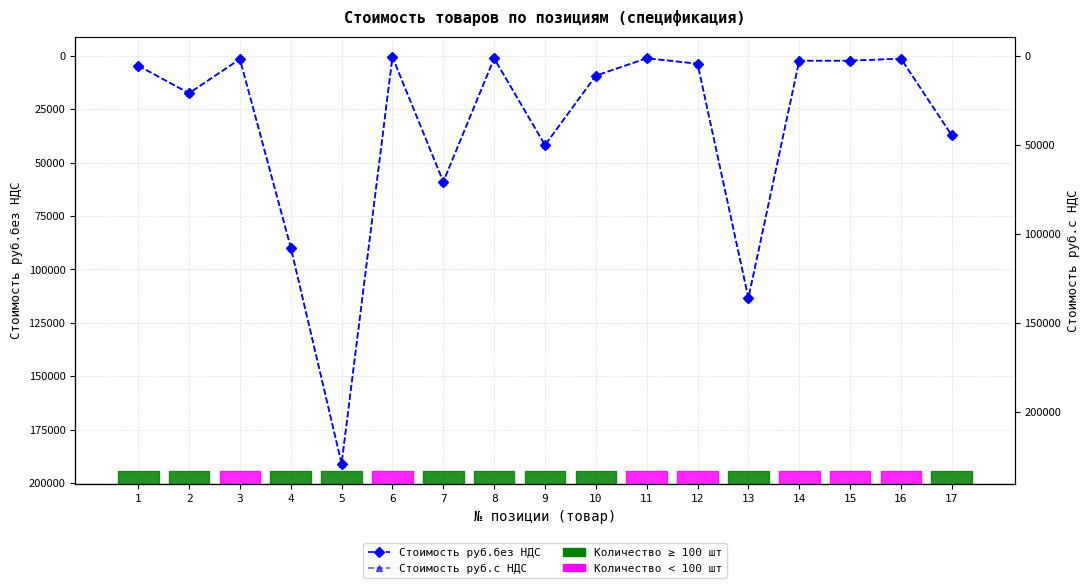

The value of Стоимость руб.с НДС at 1 is 5623.2. True or false?

True